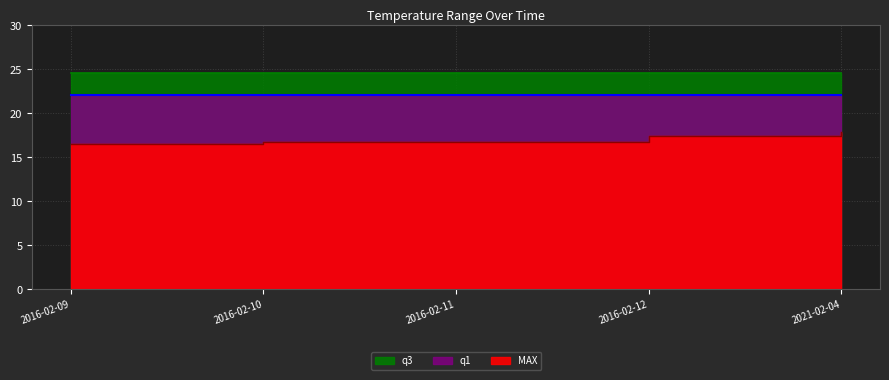

True or false: MAX has a value of 16.5 at 2016-02-09.

True